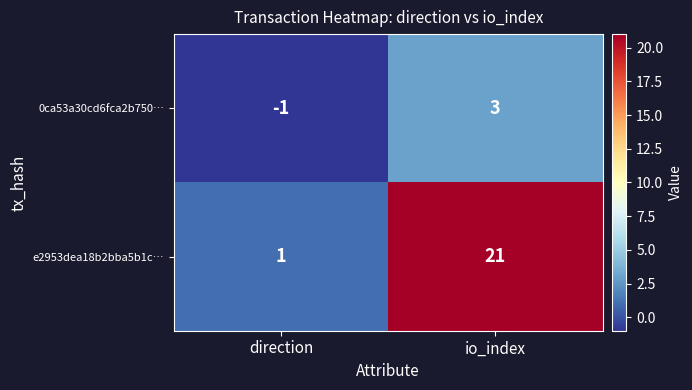

Which series has the largest range (max minus min)?

e2953dea18b2bba5b1c…